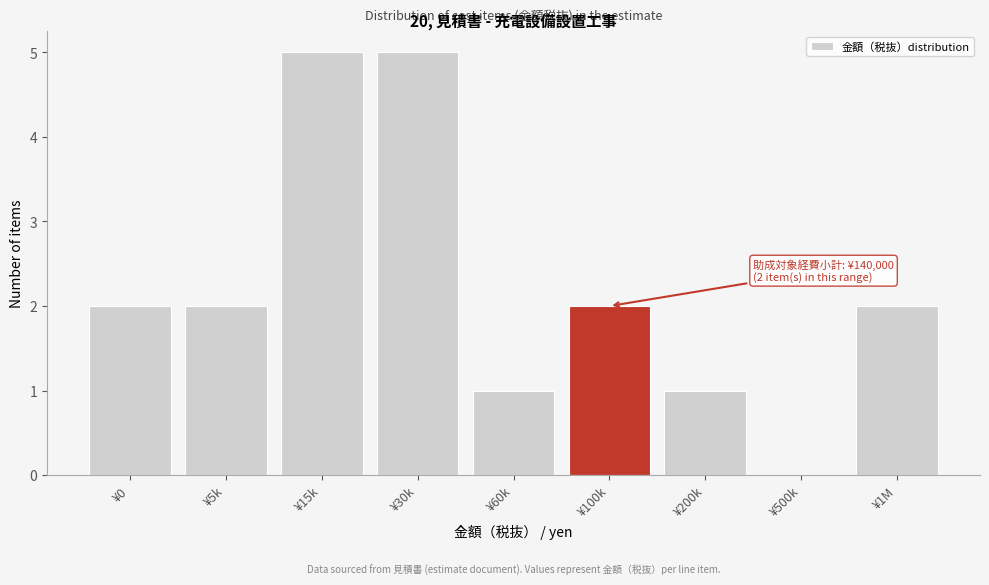

Reading left to right, transcribe all the data shown in this chart.

¥0=2	¥5k=2	¥15k=5	¥30k=5	¥60k=1	¥100k=2	¥200k=1	¥500k=0	¥1M=2